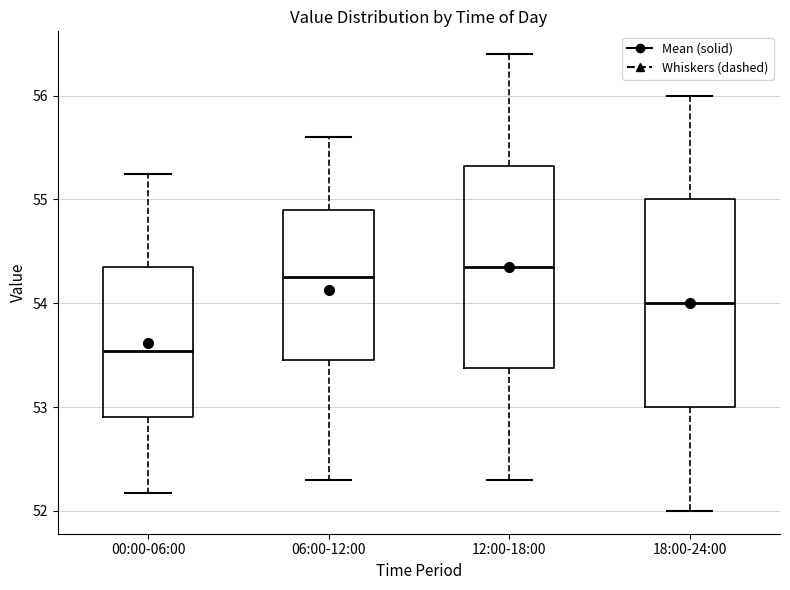

Reading left to right, read every box against the y-axis: the position of its median line, the range the box covers, and the ends of its whiskers. The values are not printed on the chart, so give them approximately, as read against the axis.

00:00-06:00: median 53.5, box 52.9 to 54.3, whiskers 52.2 to 55.3
06:00-12:00: median 54.3, box 53.5 to 54.9, whiskers 52.3 to 55.6
12:00-18:00: median 54.4, box 53.4 to 55.3, whiskers 52.3 to 56.4
18:00-24:00: median 54.0, box 53.0 to 55.0, whiskers 52.0 to 56.0